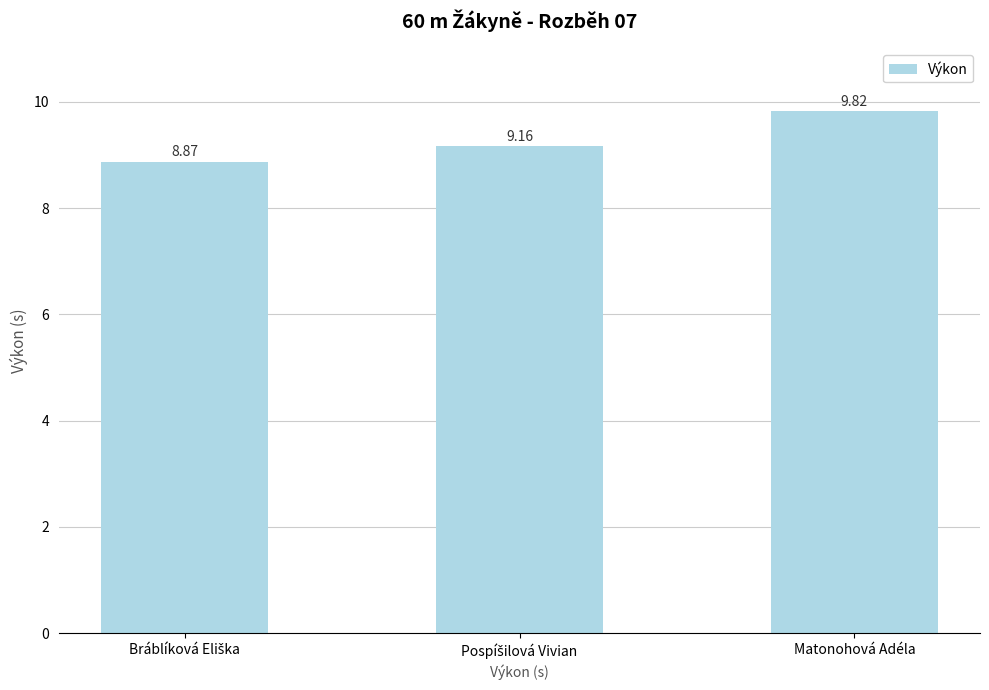

What is the label of the 3rd bar from the left?

Matonohová Adéla